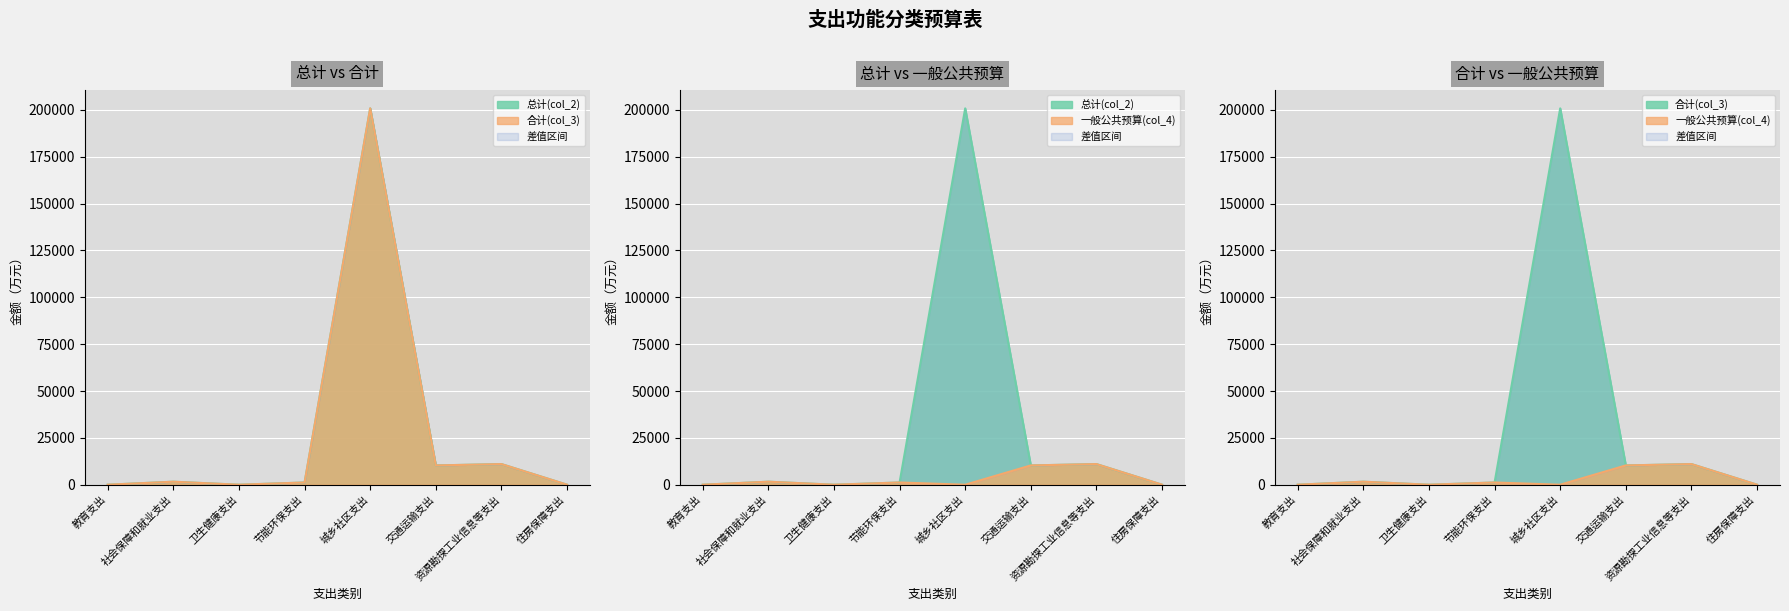

Rank the categories by 总计(col_2) value from lowest to highest.

卫生健康支出, 教育支出, 住房保障支出, 节能环保支出, 社会保障和就业支出, 交通运输支出, 资源勘探工业信息等支出, 城乡社区支出